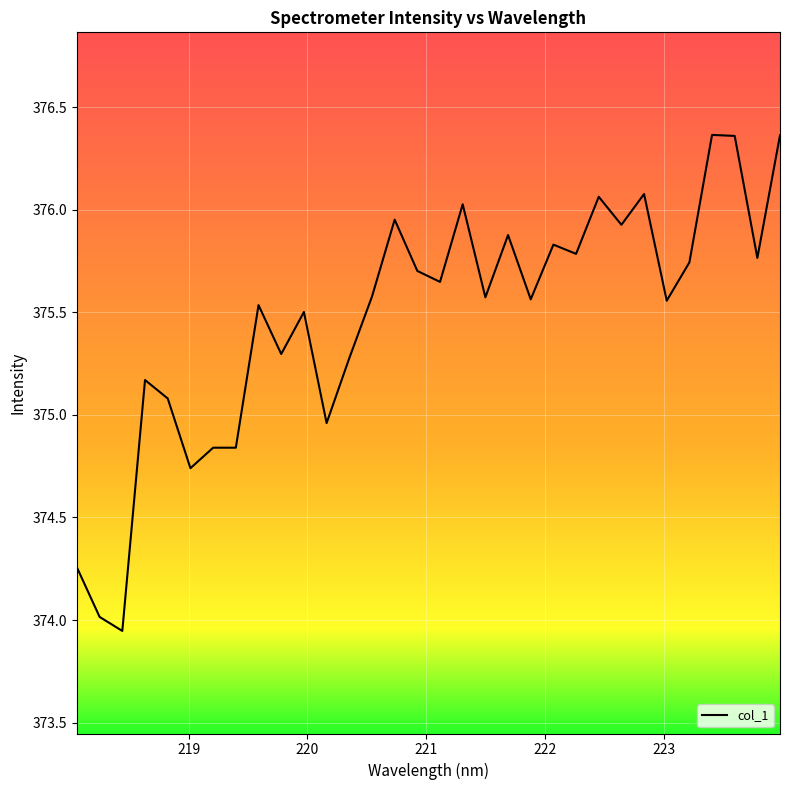

What is the difference between the maximum and minimum values?

2.4